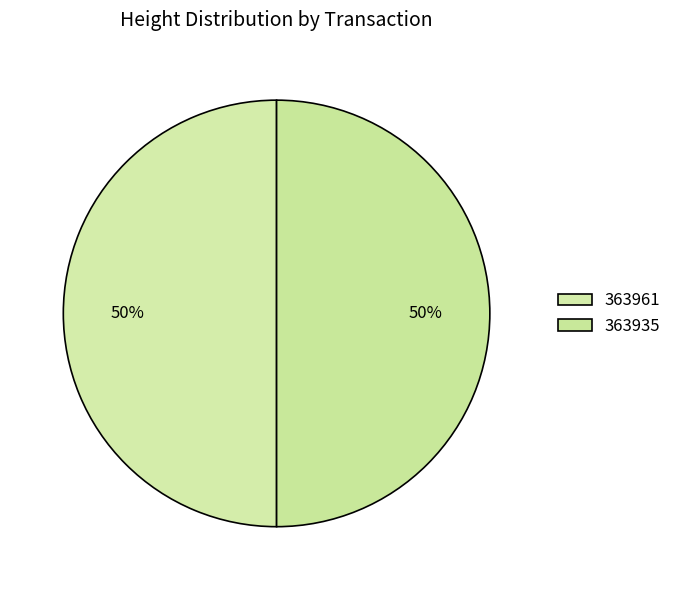

To the nearest percent, what percentage of the pie is 363935?

50%